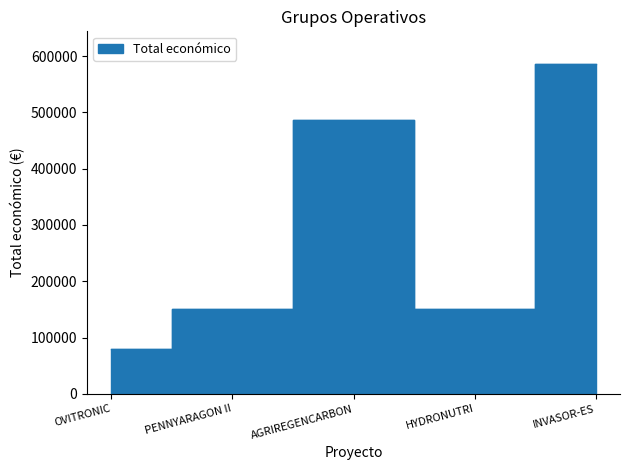

How many data points are less than 150000?

1